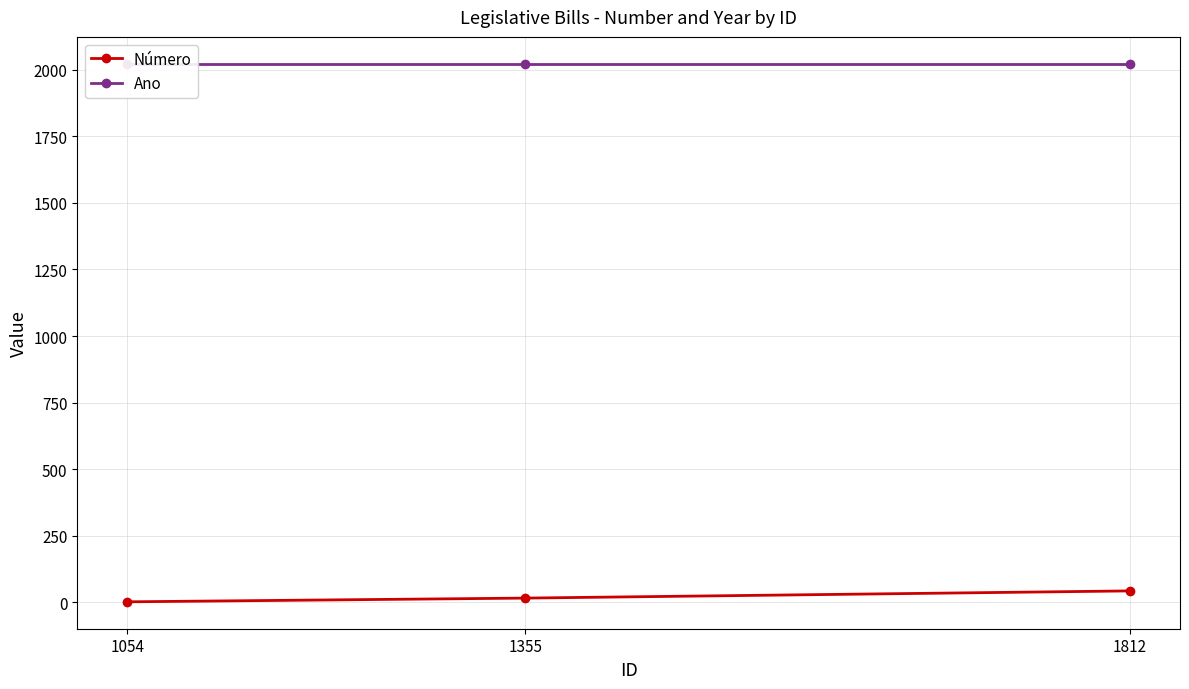

Which series has the largest total across all categories?

Ano